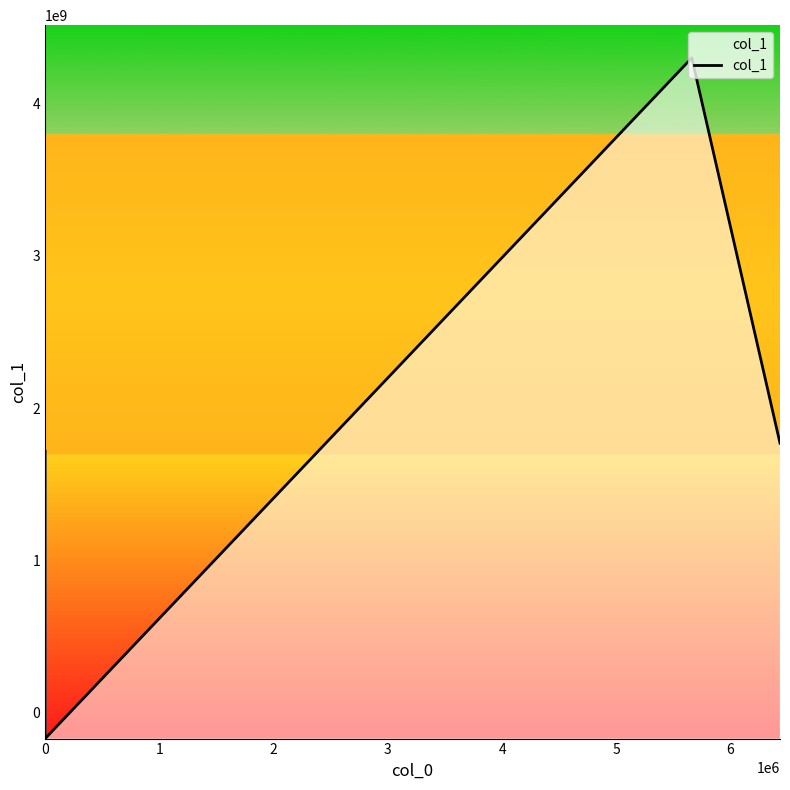

True or false: the data has more than 0 interior local peaks.

True